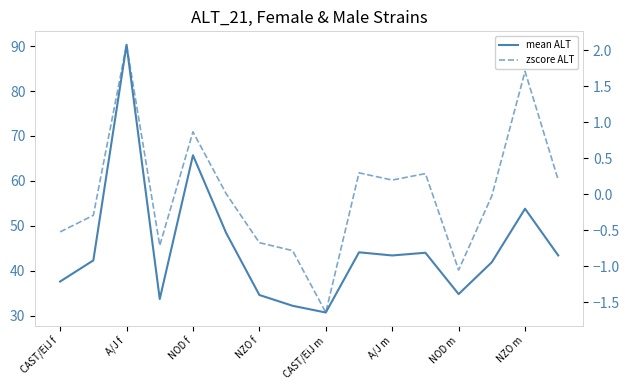

True or false: zscore ALT and mean ALT intersect in this chart.

False